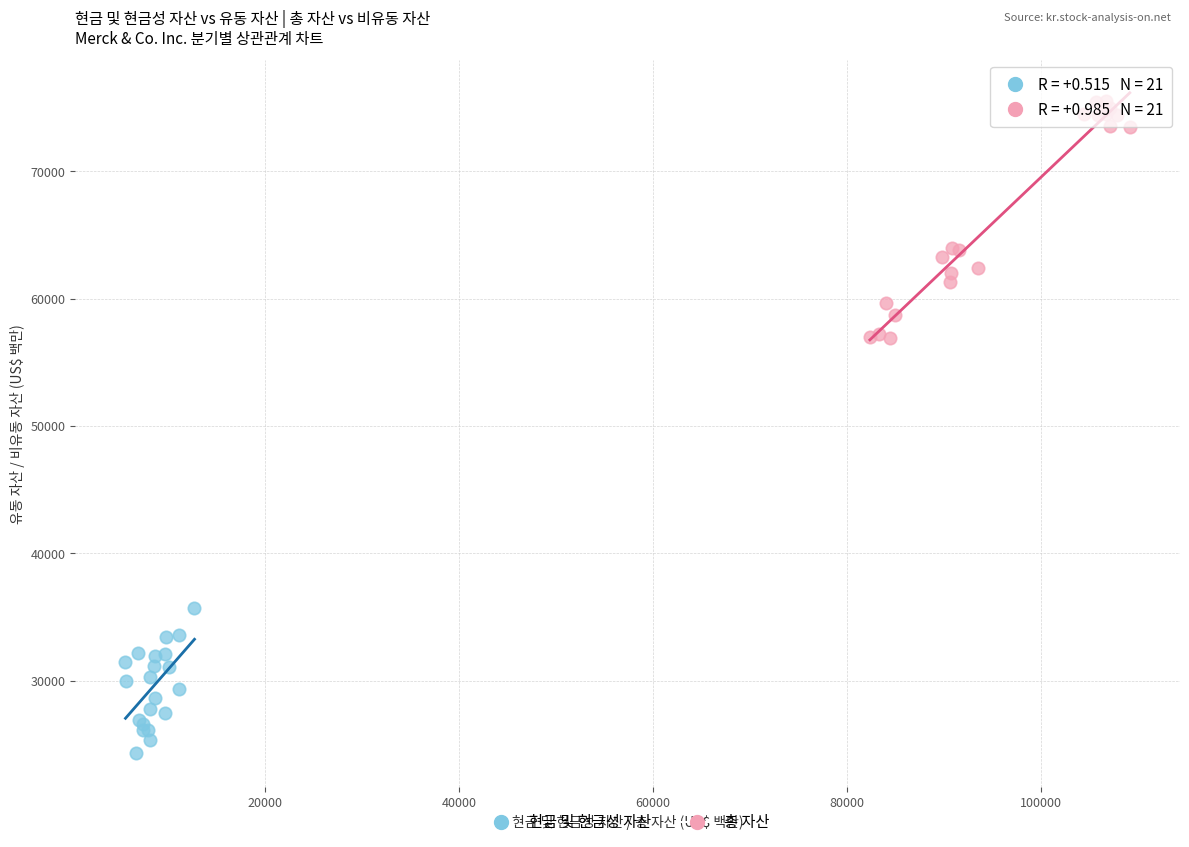

Which series has the largest Y range (max minus min)?

총 자산